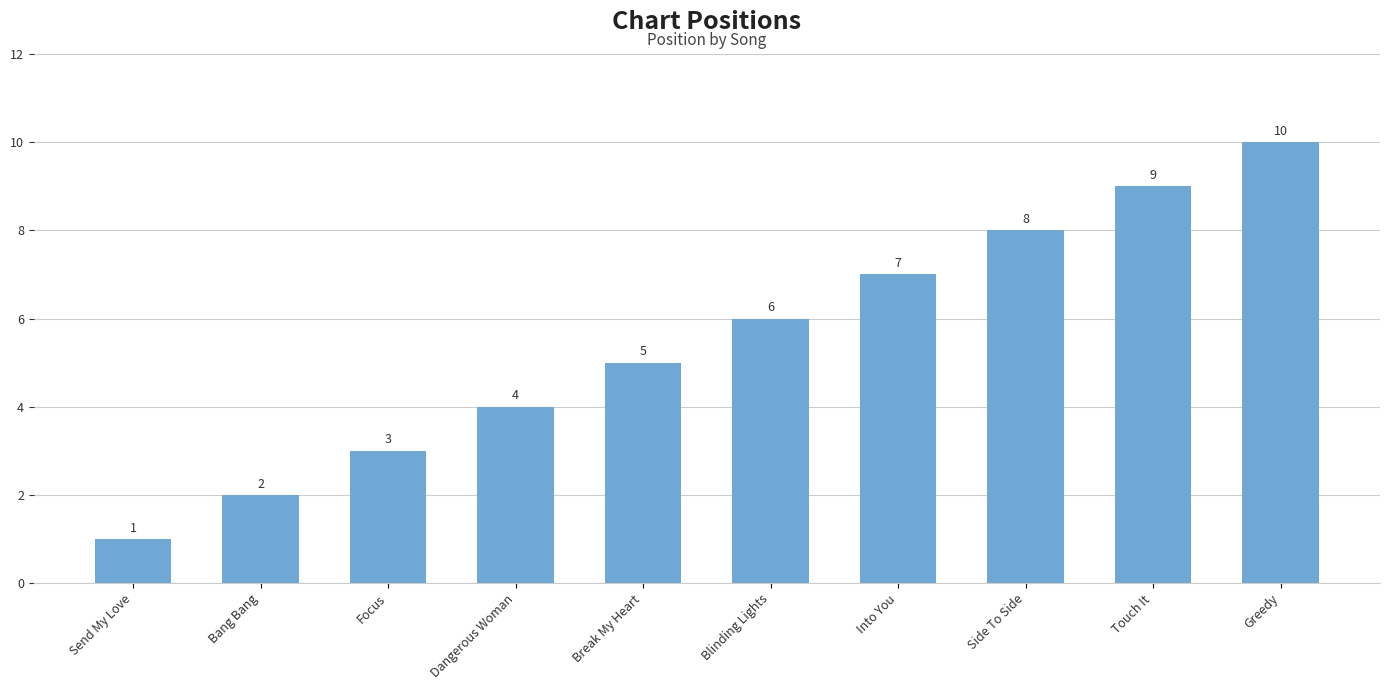

Between Into You and Side To Side, which is larger?

Side To Side